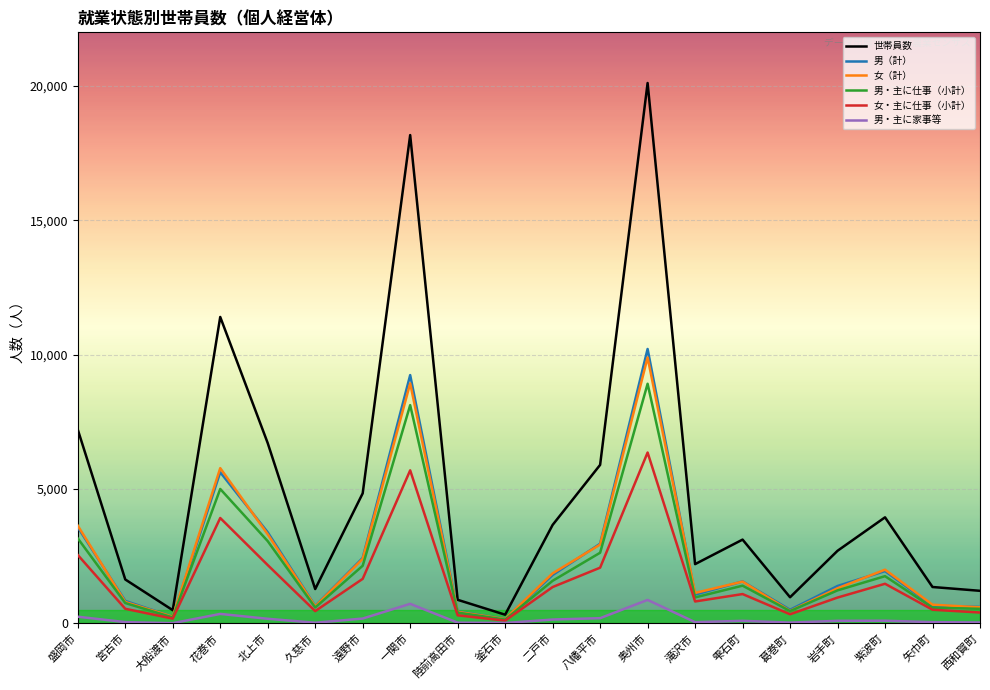

What is the average value of the 男（計） series?

2468